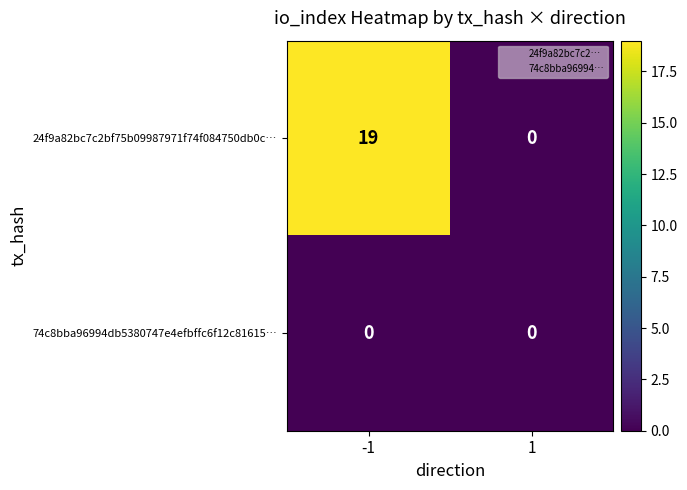

The 24f9a82bc7c2bf75b09987971f74f084750db0c… series shows 12 at 1. True or false?

False